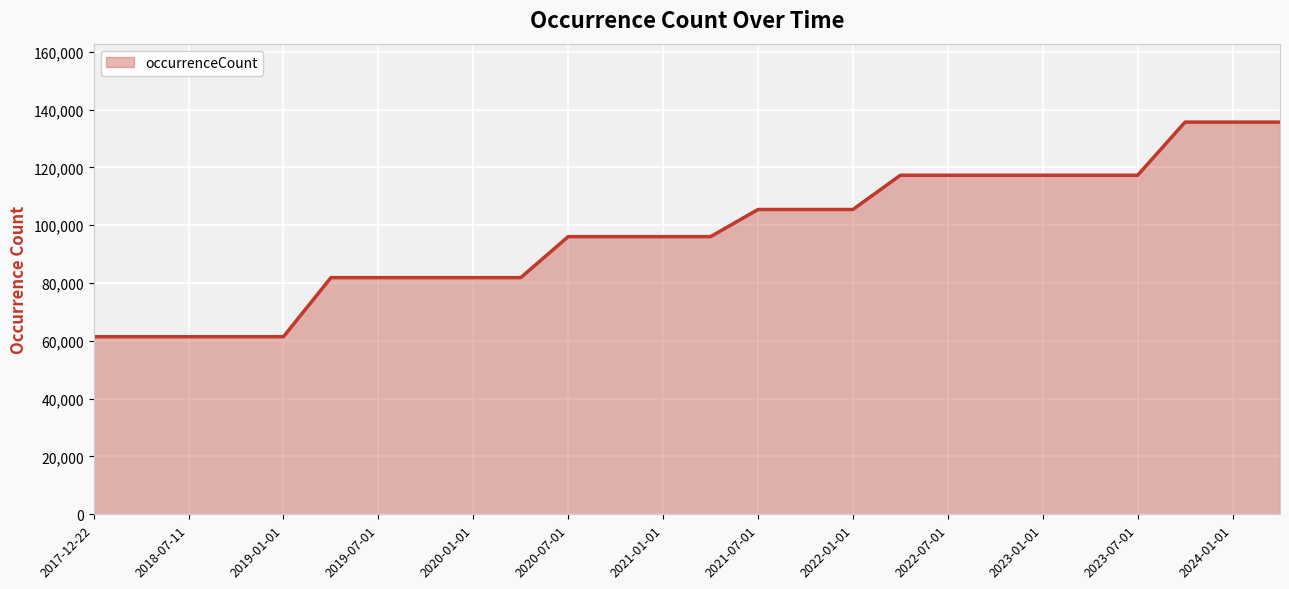

What is the smallest value displayed?

61442